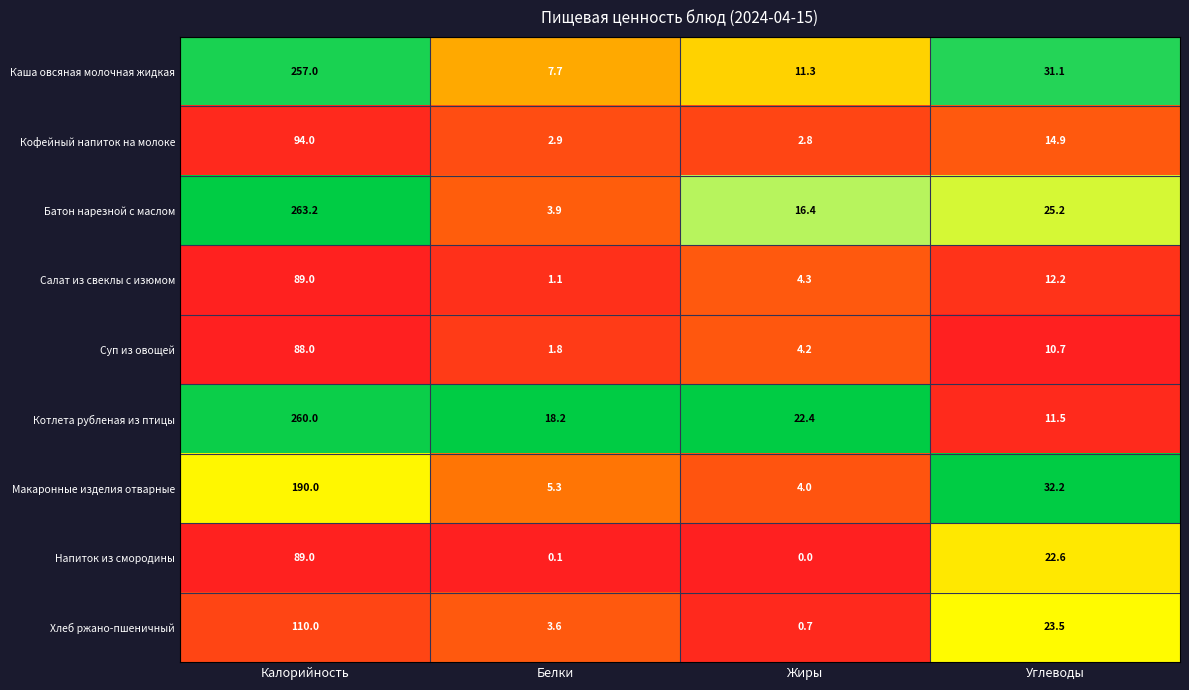

Rank the categories by Хлеб ржано-пшеничный value from lowest to highest.

Жиры, Белки, Углеводы, Калорийность